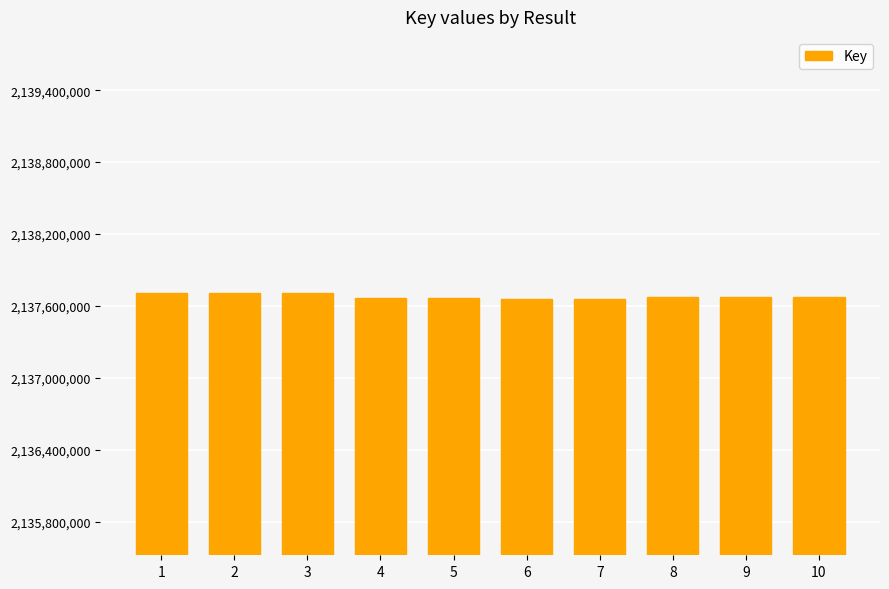

What is the greatest value displayed?

2137706600